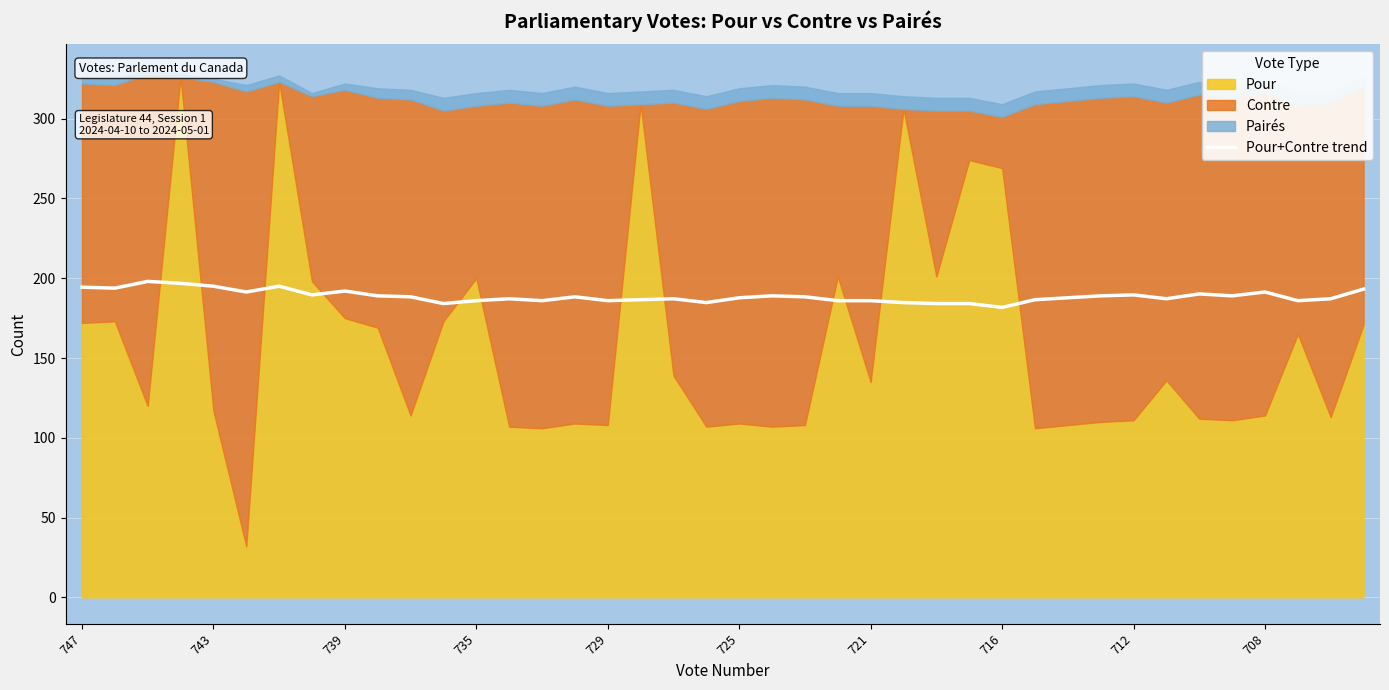

What position from the right is 18?

22